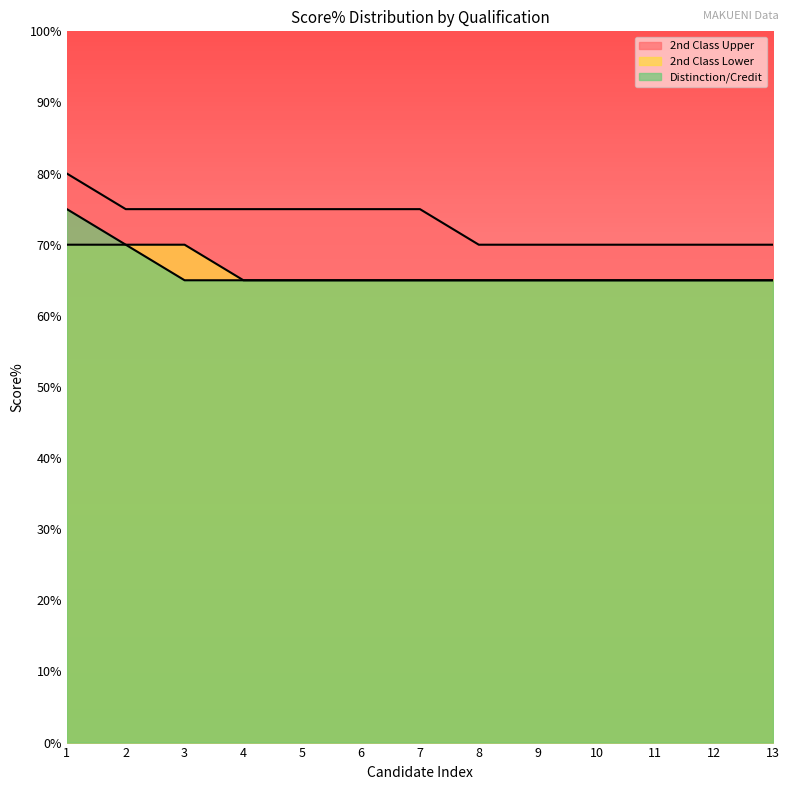

Which series has the largest range (max minus min)?

2nd Class Upper